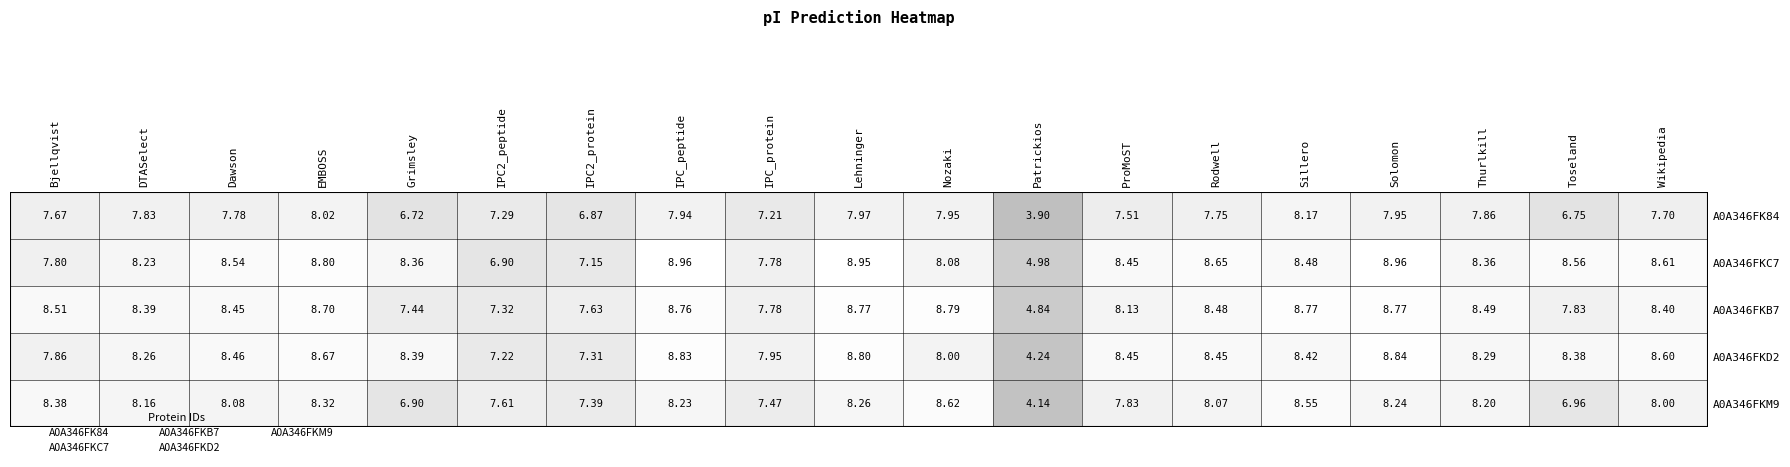

Reading left to right, extract all data points from this chart.

A0A346FK84: 7.7	7.8	7.8	8.0	6.7	7.3	6.9	7.9	7.2	8.0	8.0	3.9	7.5	7.7	8.2	8.0	7.9	6.8	7.7
A0A346FKC7: 7.8	8.2	8.5	8.8	8.4	6.9	7.1	9.0	7.8	8.9	8.1	5.0	8.4	8.7	8.5	9.0	8.4	8.6	8.6
A0A346FKB7: 8.5	8.4	8.4	8.7	7.4	7.3	7.6	8.8	7.8	8.8	8.8	4.8	8.1	8.5	8.8	8.8	8.5	7.8	8.4
A0A346FKD2: 7.9	8.3	8.5	8.7	8.4	7.2	7.3	8.8	8.0	8.8	8.0	4.2	8.4	8.4	8.4	8.8	8.3	8.4	8.6
A0A346FKM9: 8.4	8.2	8.1	8.3	6.9	7.6	7.4	8.2	7.5	8.3	8.6	4.1	7.8	8.1	8.6	8.2	8.2	7.0	8.0